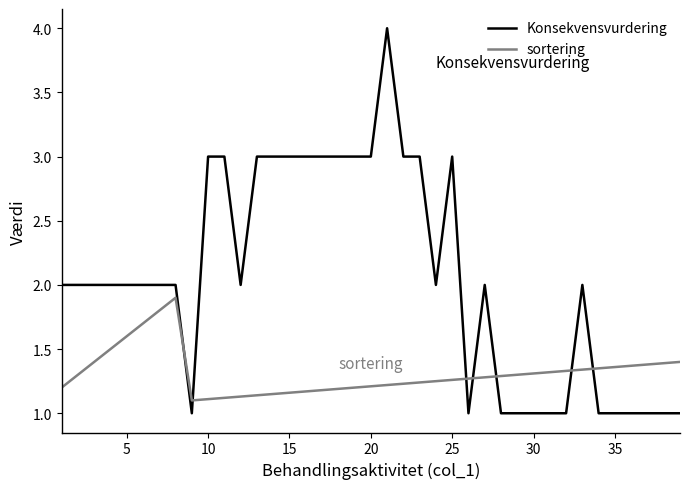

Which series has the largest range (max minus min)?

Konsekvensvurdering